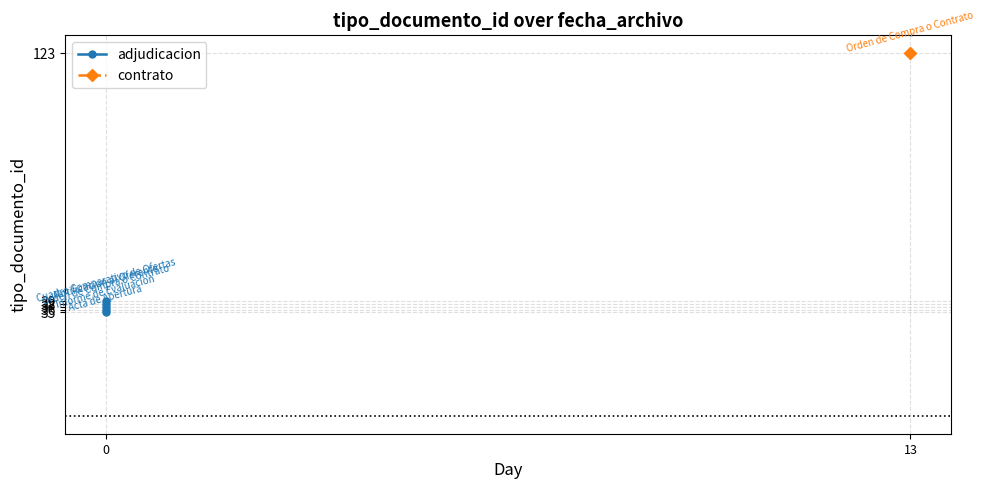

True or false: the data has more than 1 interior local peaks.

True